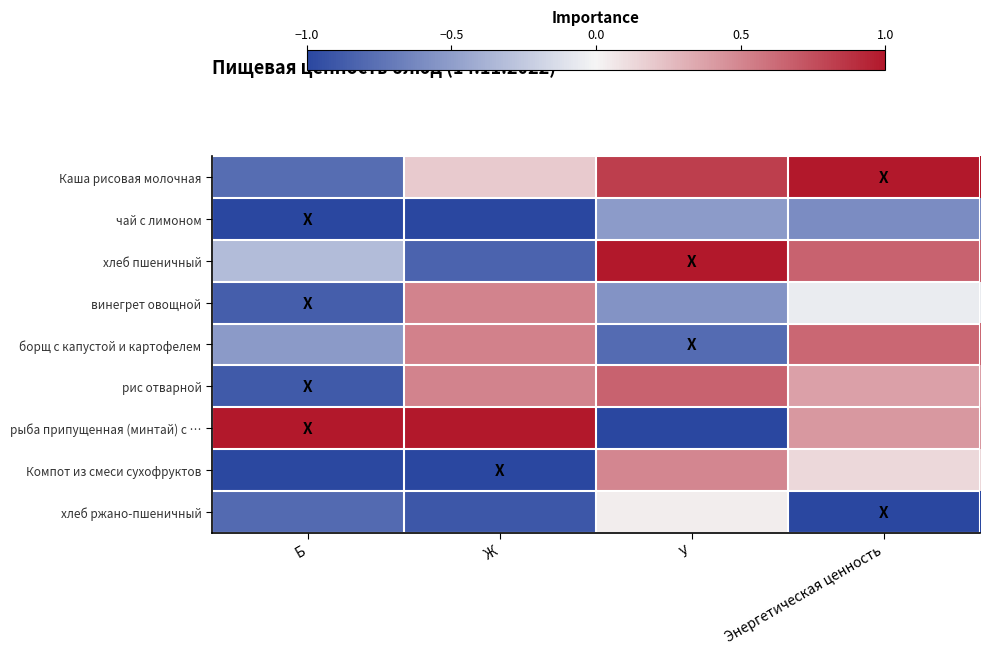

Rank the series by their maximum value, from lowest to highest.

чай с лимоном, хлеб ржано-пшеничный, Компот из смеси сухофруктов, винегрет овощной, борщ с капустой и картофелем, рис отварной, Каша рисовая молочная, хлеб пшеничный, рыба припущенная (минтай) с …